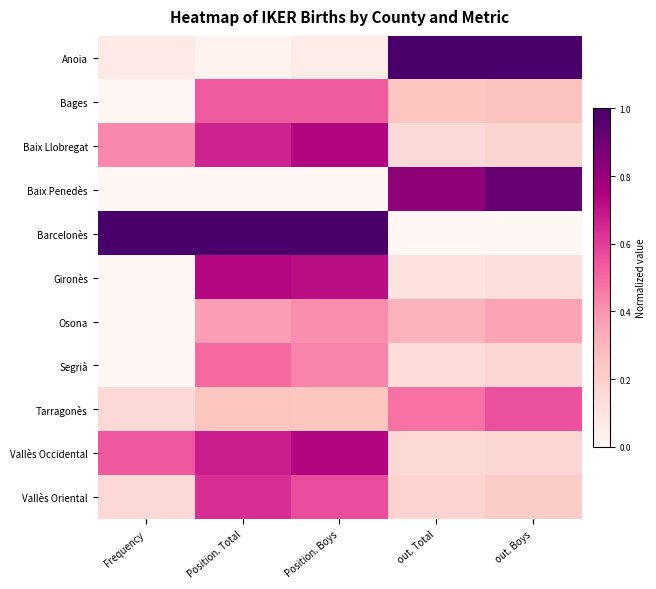

At how many categories does at least one series exceed 0?

5